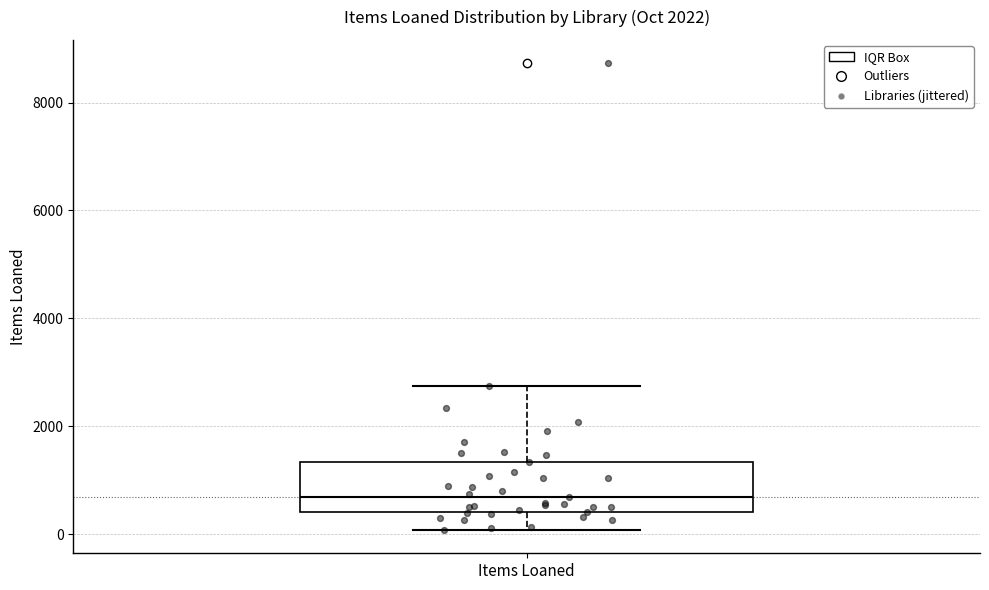

Read this box plot against the y-axis: the position of the median line, the range covered by the box, and the ends of both whiskers. The values are not printed on the chart, so give them approximately, as read against the axis.

median 600, box 400 to 1400, whiskers 0 to 2800